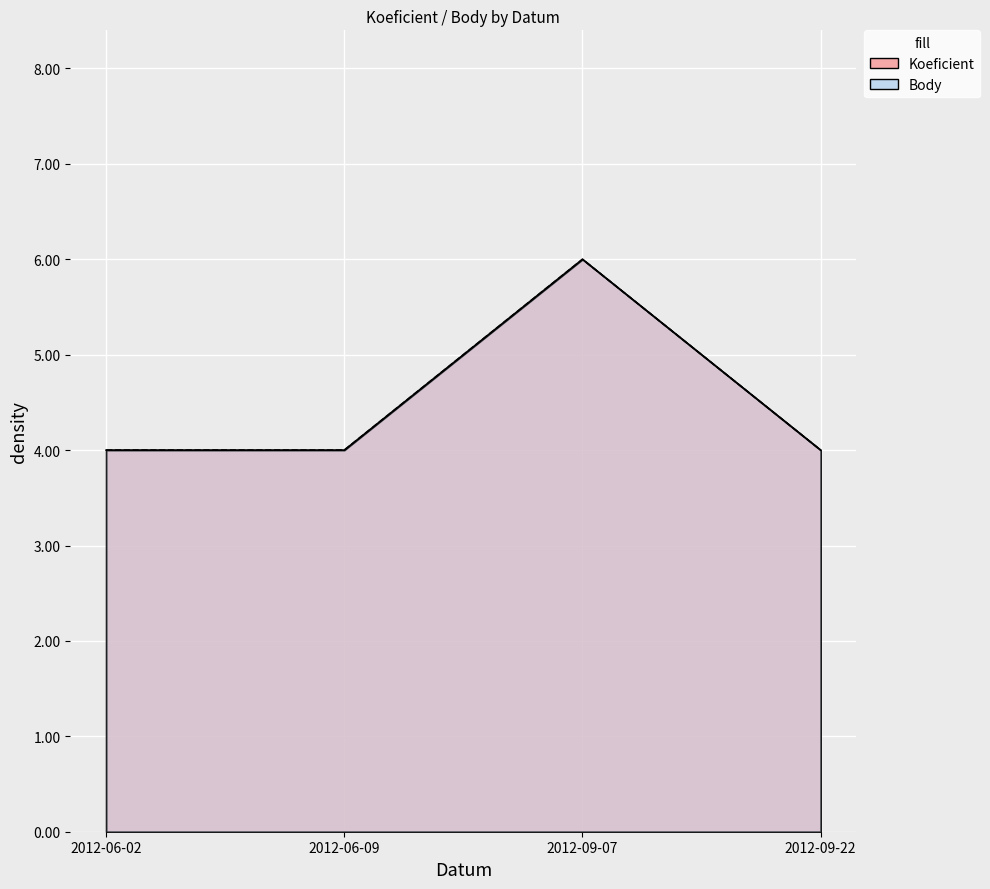

What is the sum of the Koeficient values at 2012-09-22 and 2012-06-09?

8